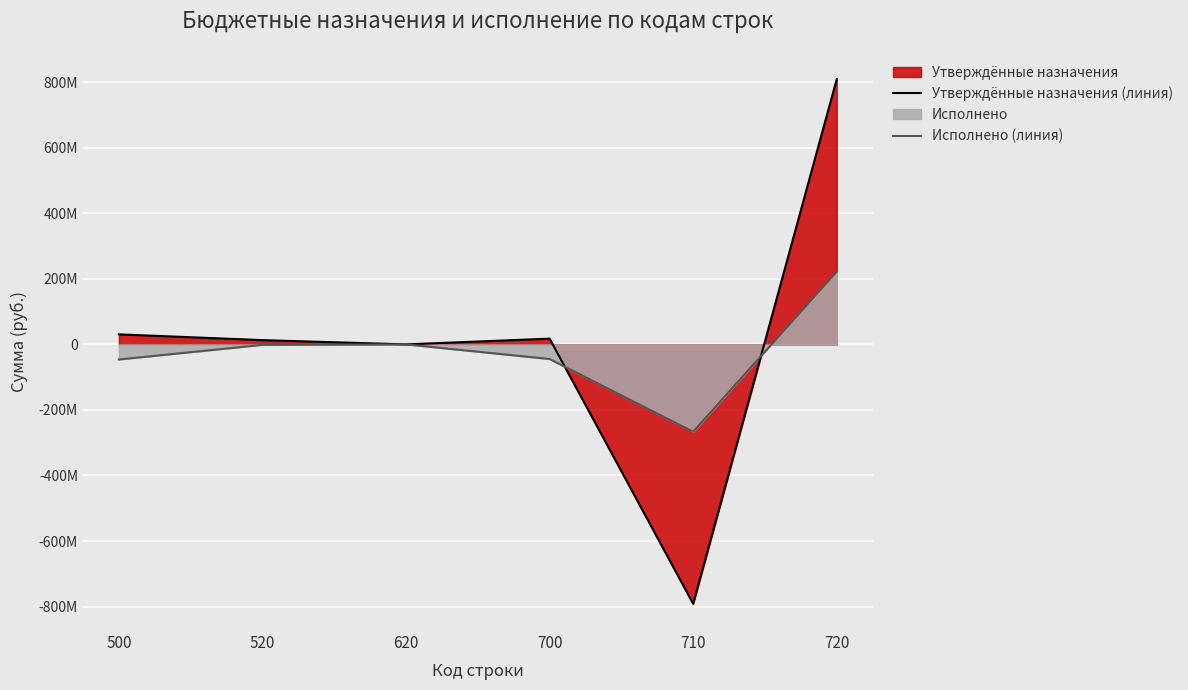

How many values in the Исполнено (линия) series exceed -1484000?

2